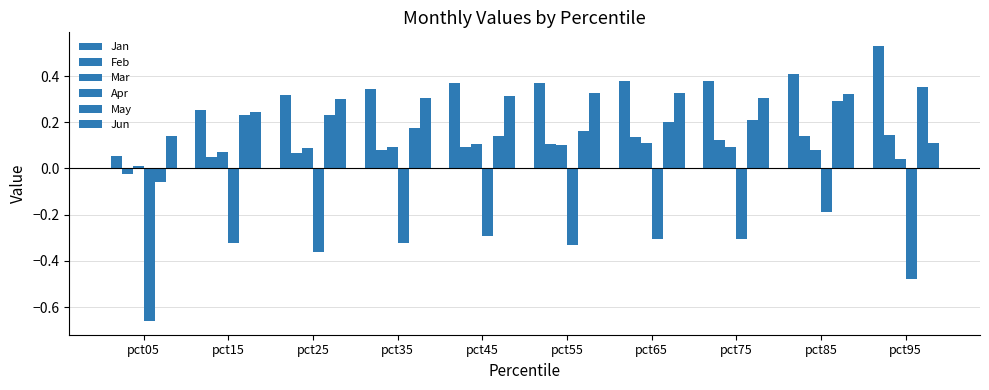

What is the difference between the May values at pct05 and pct35?

0.2